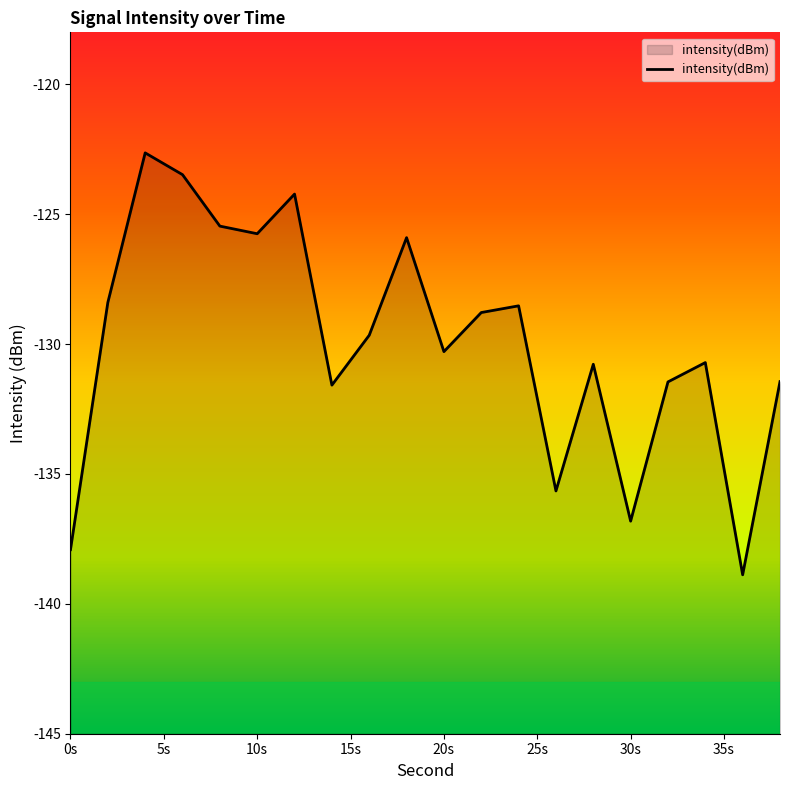

Where is the first local minimum?

10s